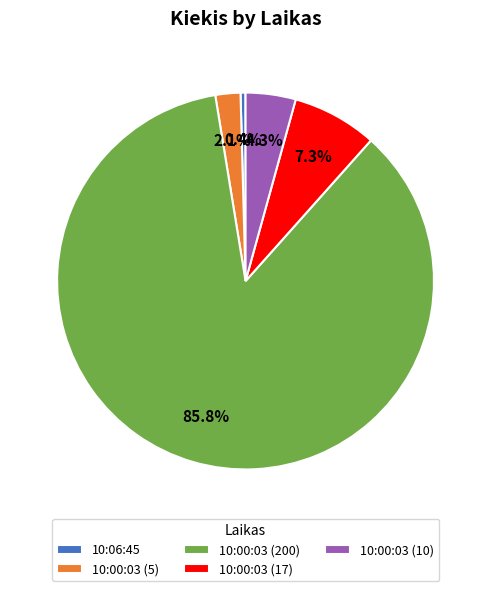

What is the ratio of the value at 10:00:03 (17) to the value at 10:00:03 (200)?

0.1